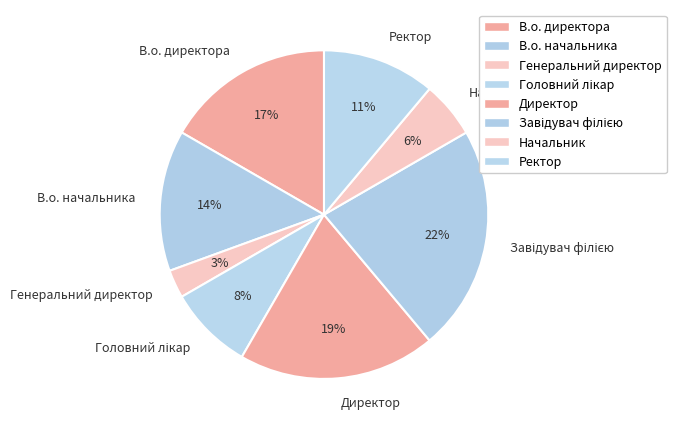

To the nearest percent, what is the difference between the largest and smallest slice percentages?

19%